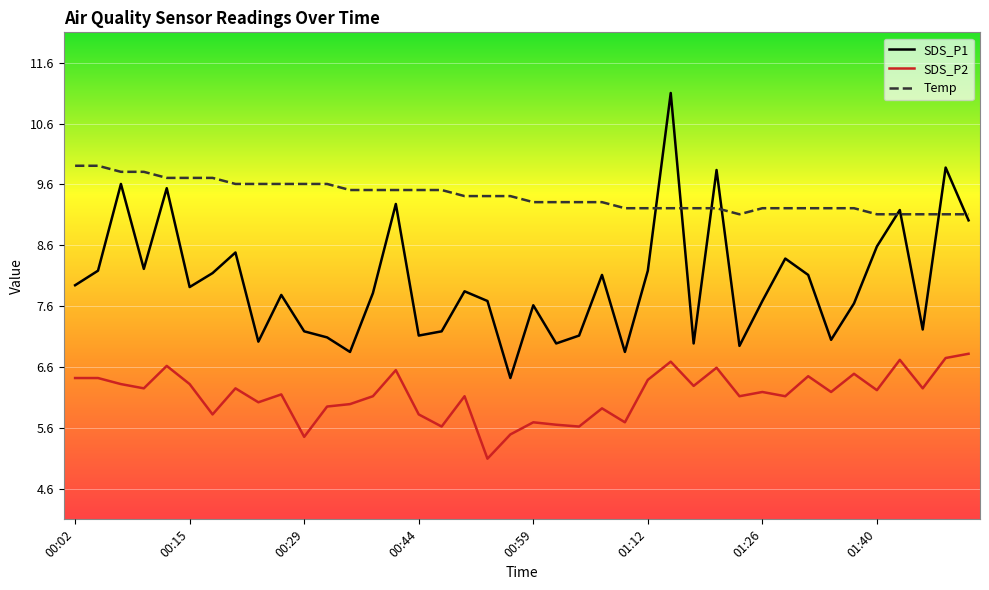

What is the maximum value for SDS_P2?

6.8